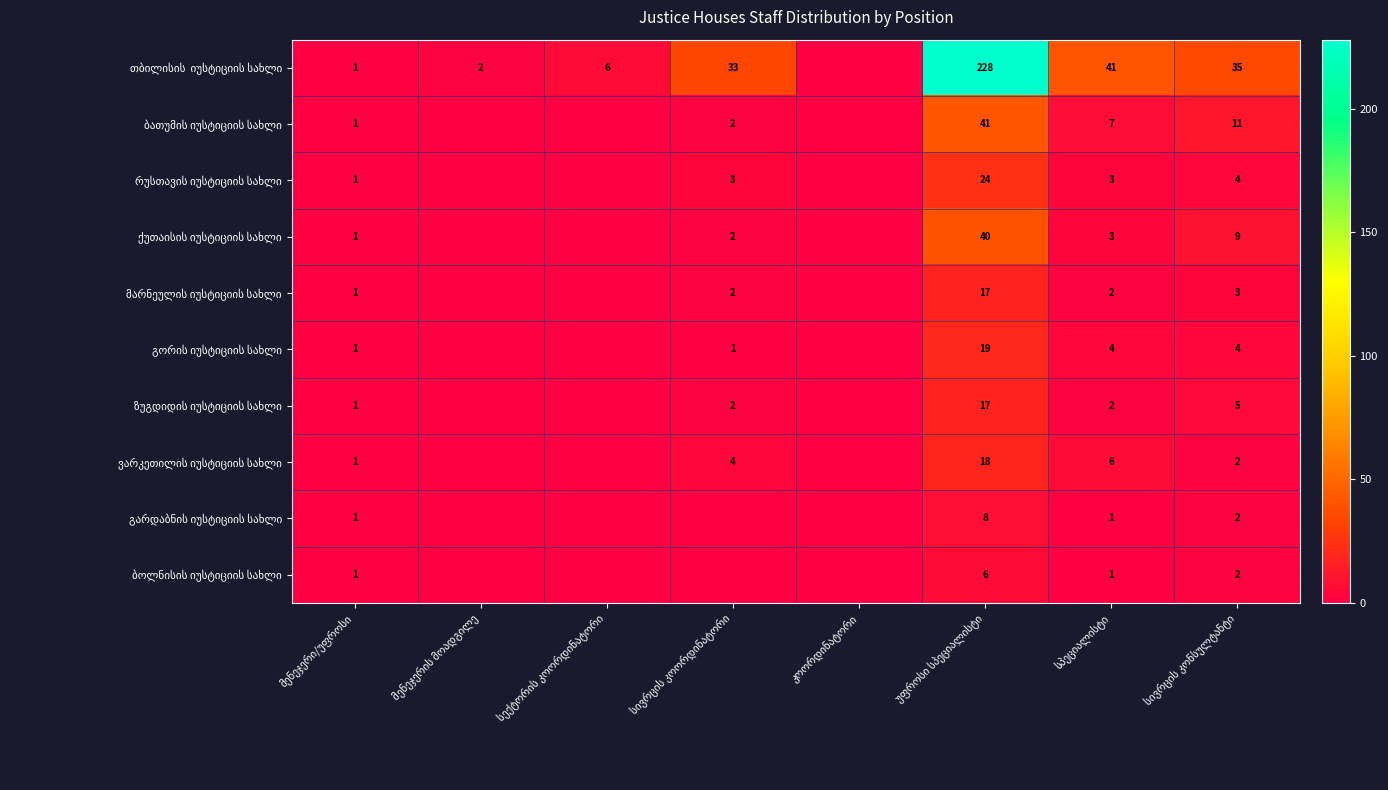

Which has a higher value, სივრცის კოორდინატორი or სპეციალისტი?

სპეციალისტი